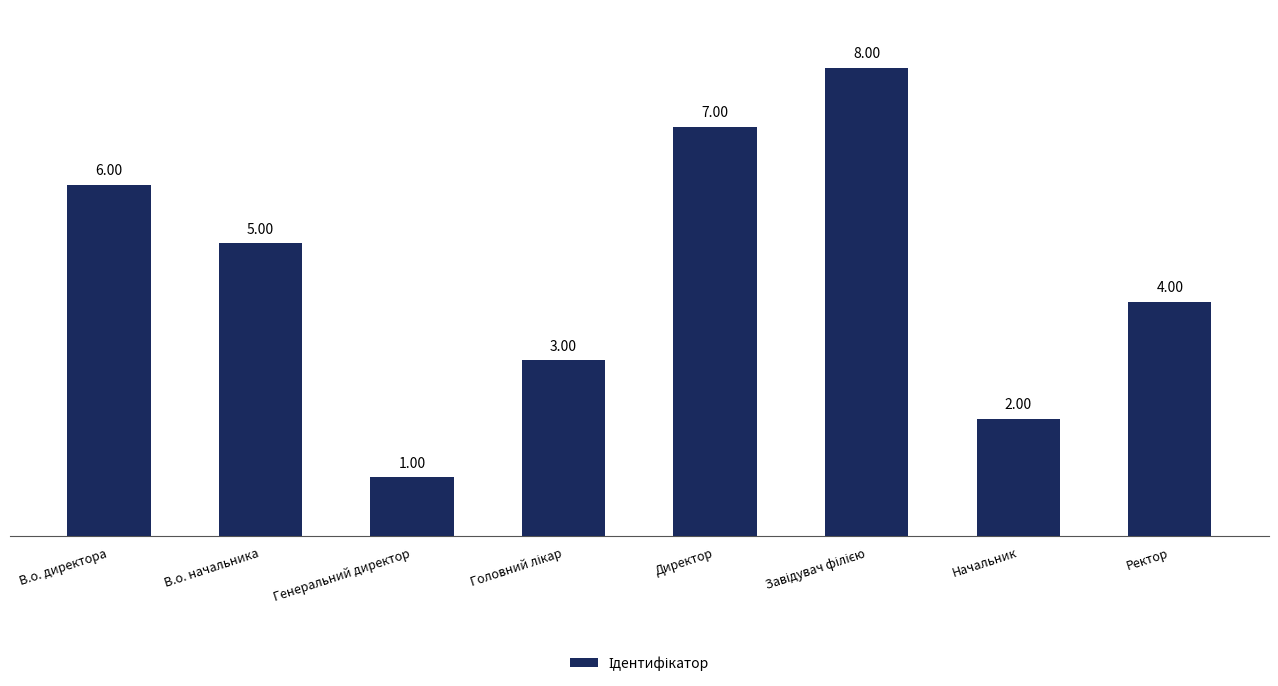

What is the difference between the values at Директор and Ректор?

3